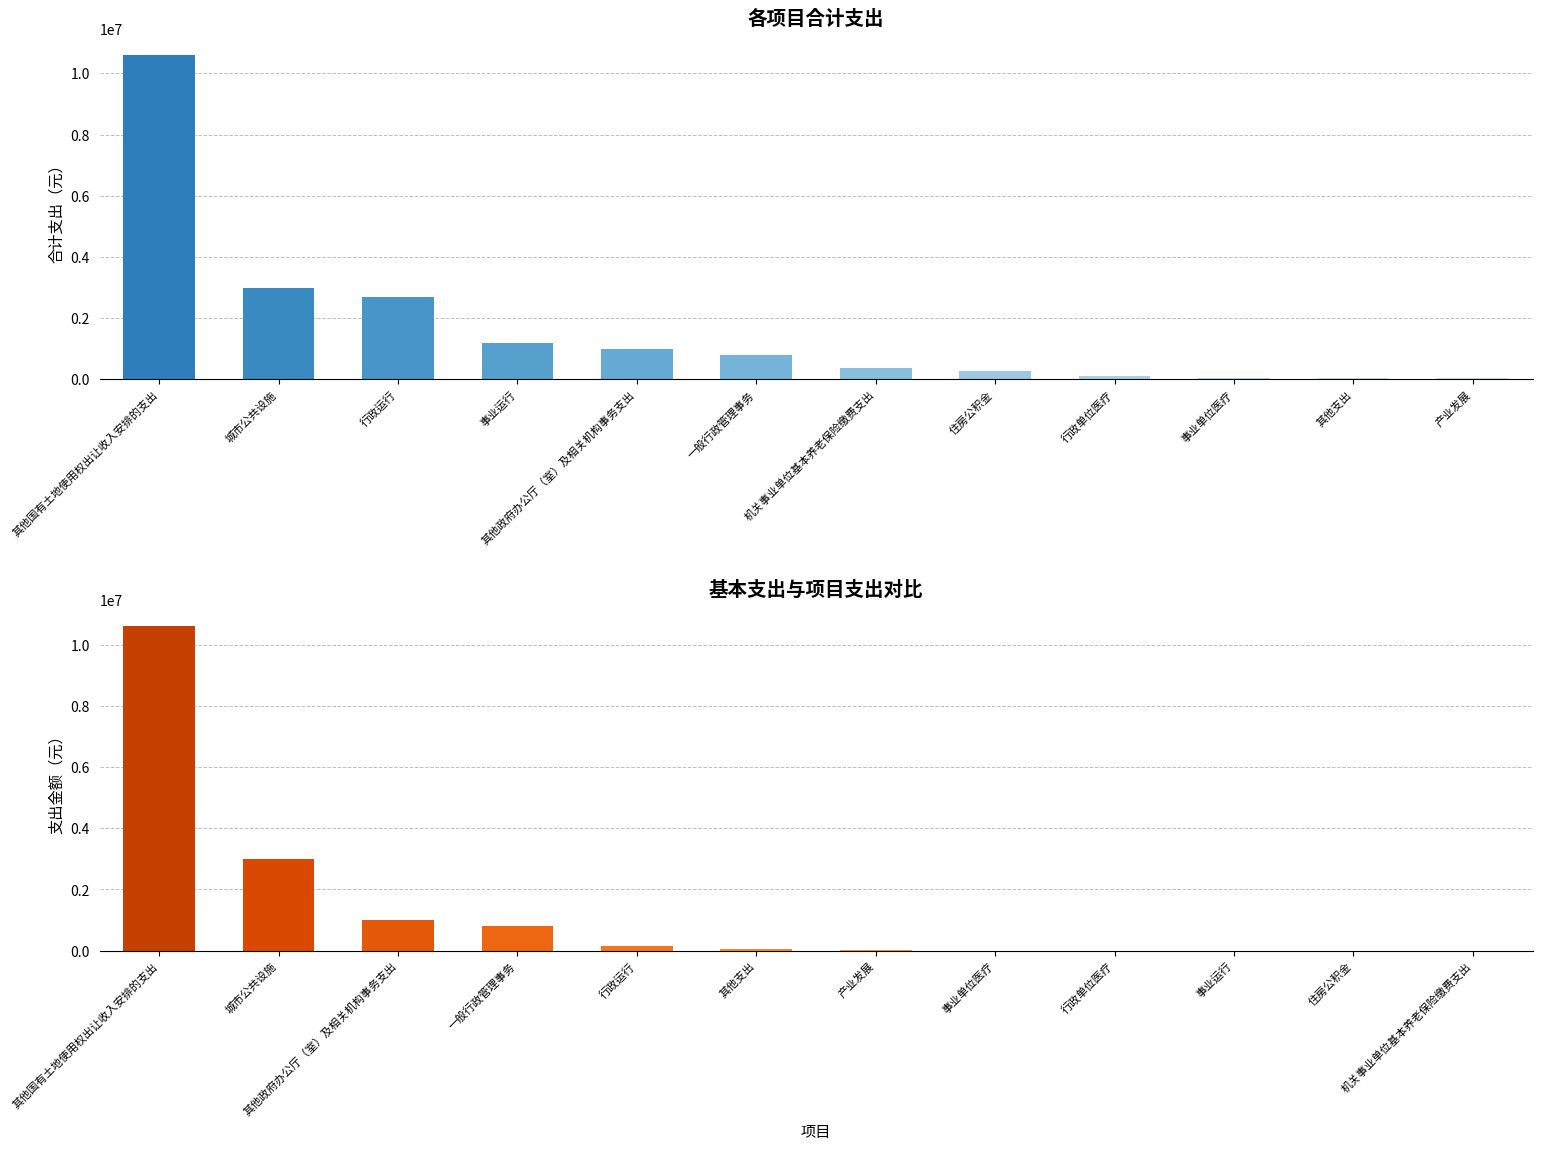

At 产业发展, list the series in order from smallest to largest.

项目支出, 合计